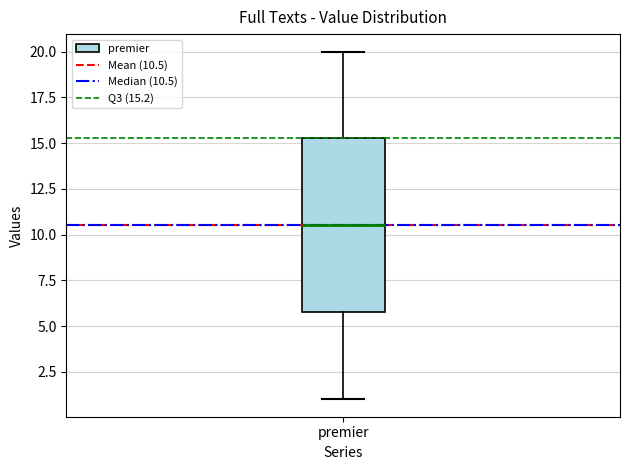

Where does the median line of the box for premier sit on the y-axis? The values are not printed on the chart, so give them approximately, as read against the axis.

10.5